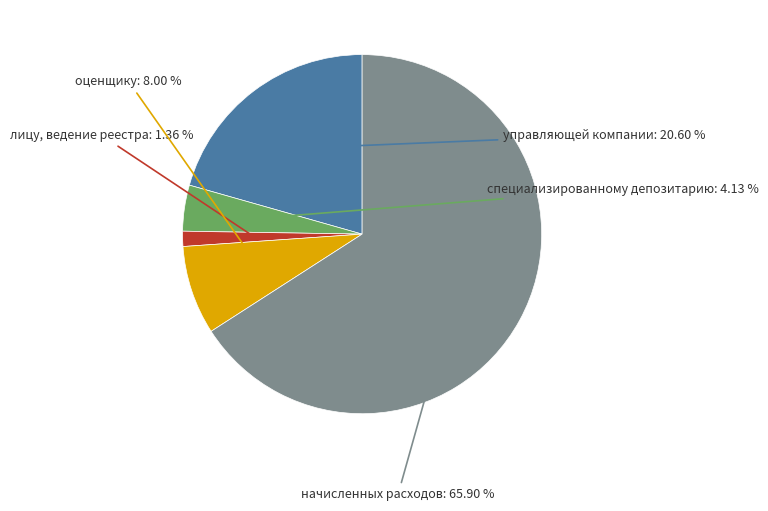

To the nearest percent, what is the average slice percentage?

20%